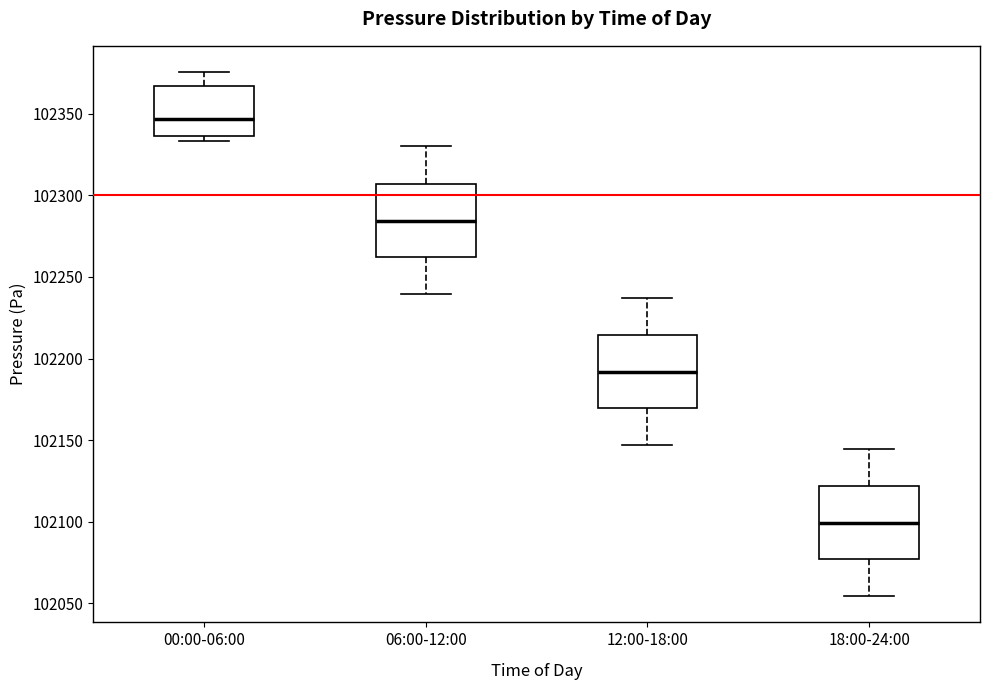

Reading left to right, read every box against the y-axis: the position of its median line, the range the box covers, and the ends of its whiskers. The values are not printed on the chart, so give them approximately, as read against the axis.

00:00-06:00: median 102345, box 102335 to 102365, whiskers 102335 (just below the box's lower edge) to 102375
06:00-12:00: median 102285, box 102260 to 102305, whiskers 102240 to 102330
12:00-18:00: median 102190, box 102170 to 102215, whiskers 102145 to 102235
18:00-24:00: median 102100, box 102075 to 102120, whiskers 102055 to 102145